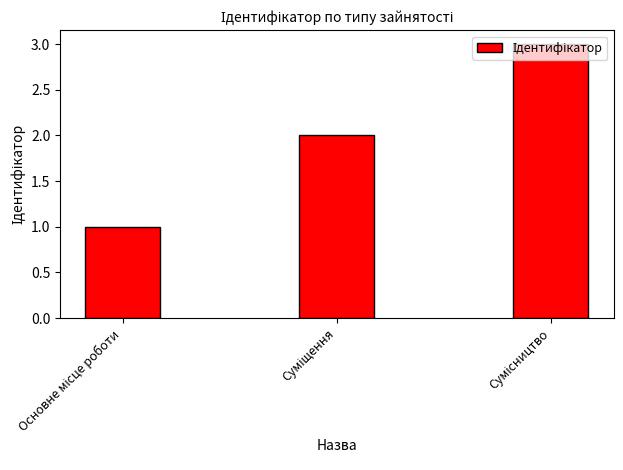

What is the sum of all values?

6